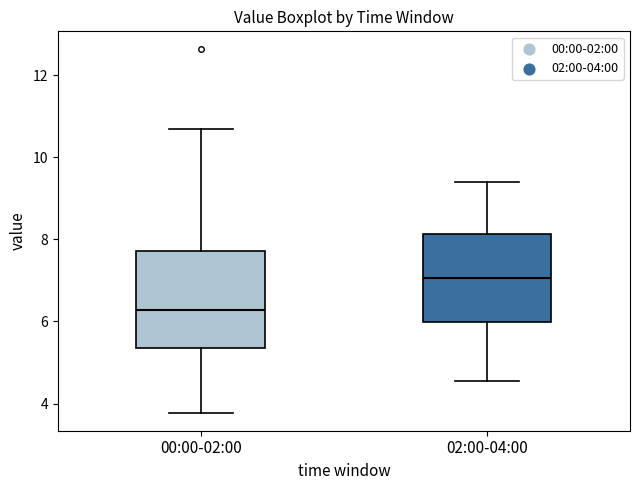

Reading left to right, transcribe this box plot: for each box, give where its median line is, the range the box spans, and where its two whiskers end, as read against the y-axis. The values are not printed on the chart, so give them approximately, as read against the axis.

00:00-02:00: median 6.2, box 5.4 to 7.8, whiskers 3.8 to 10.8
02:00-04:00: median 7.0, box 6.0 to 8.2, whiskers 4.6 to 9.4